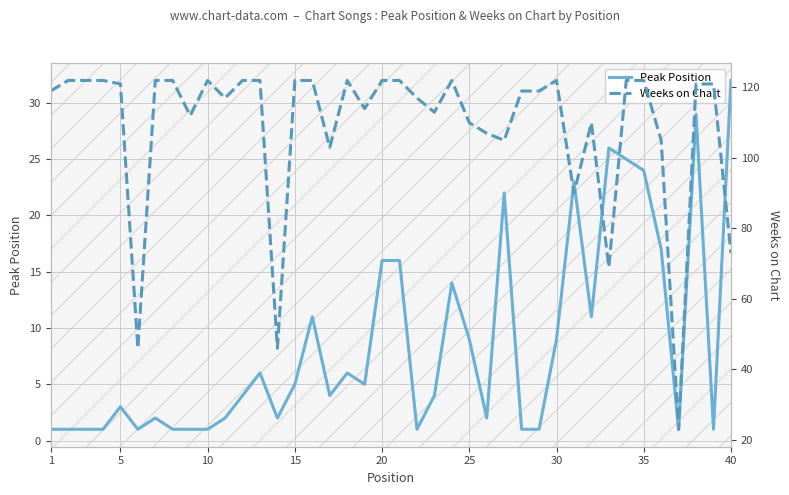

What is the sum of the Peak Position values at 15 and 10?

6